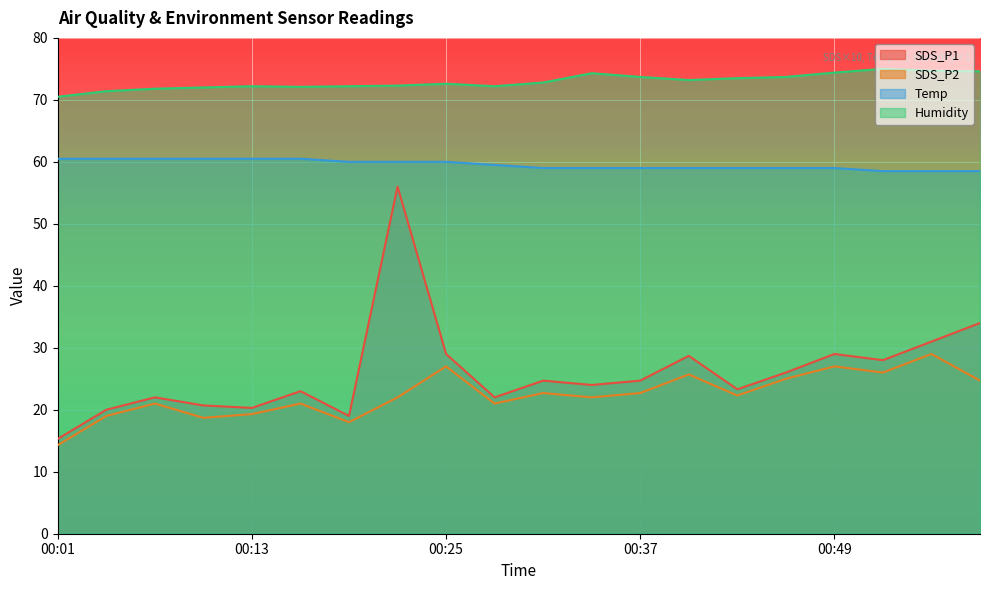

Does the chart display data point markers on the line(s)?

No